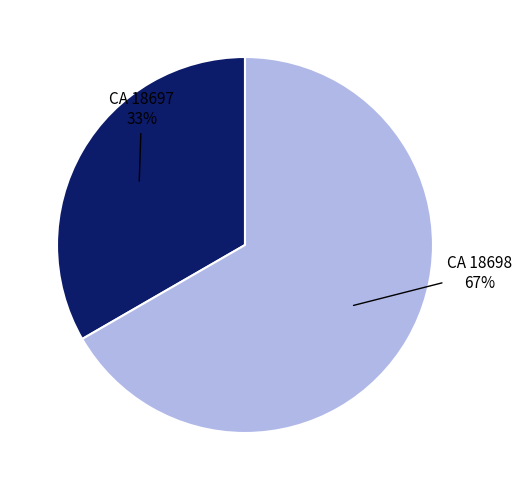

How many slices are in this pie chart?

2